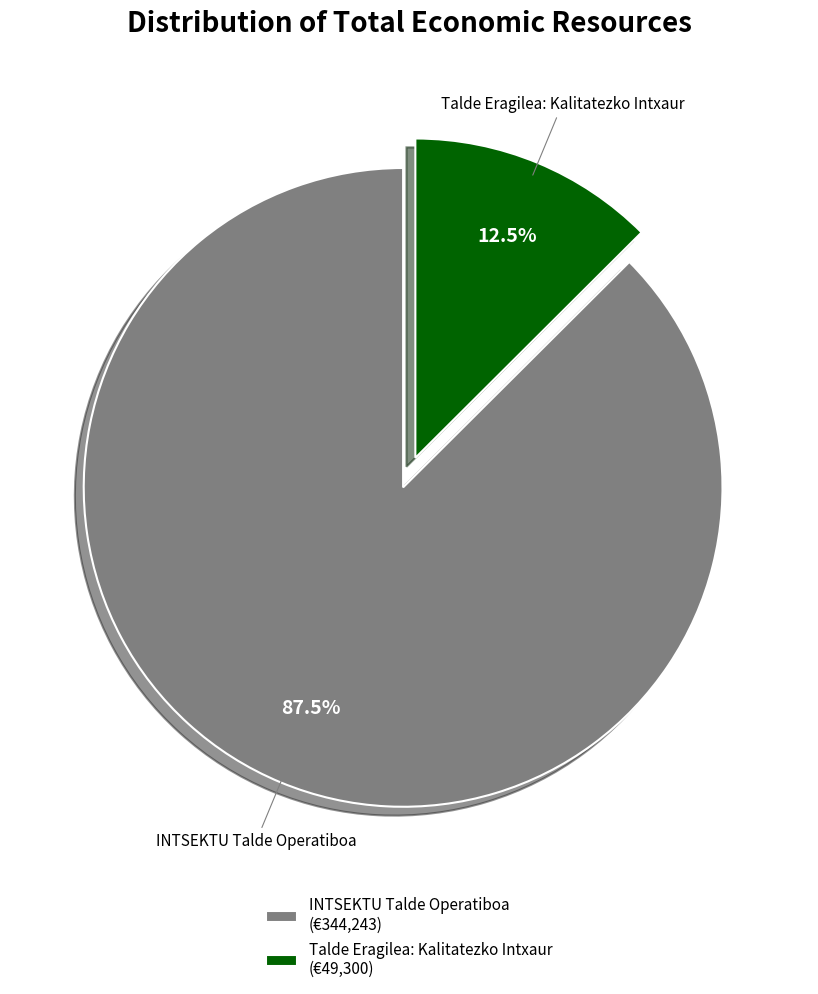

Between INTSEKTU Talde Operatiboa and Talde Eragilea: Kalitatezko Intxaur, which is larger?

INTSEKTU Talde Operatiboa